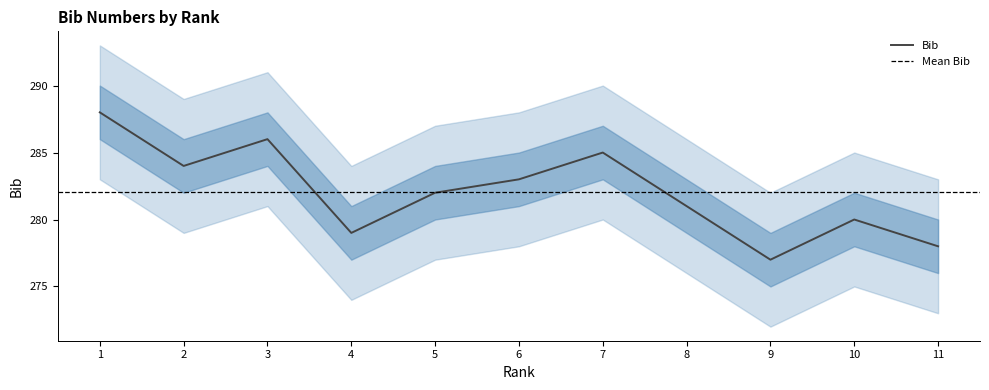

At which category does the chart reach its minimum across all series?

9